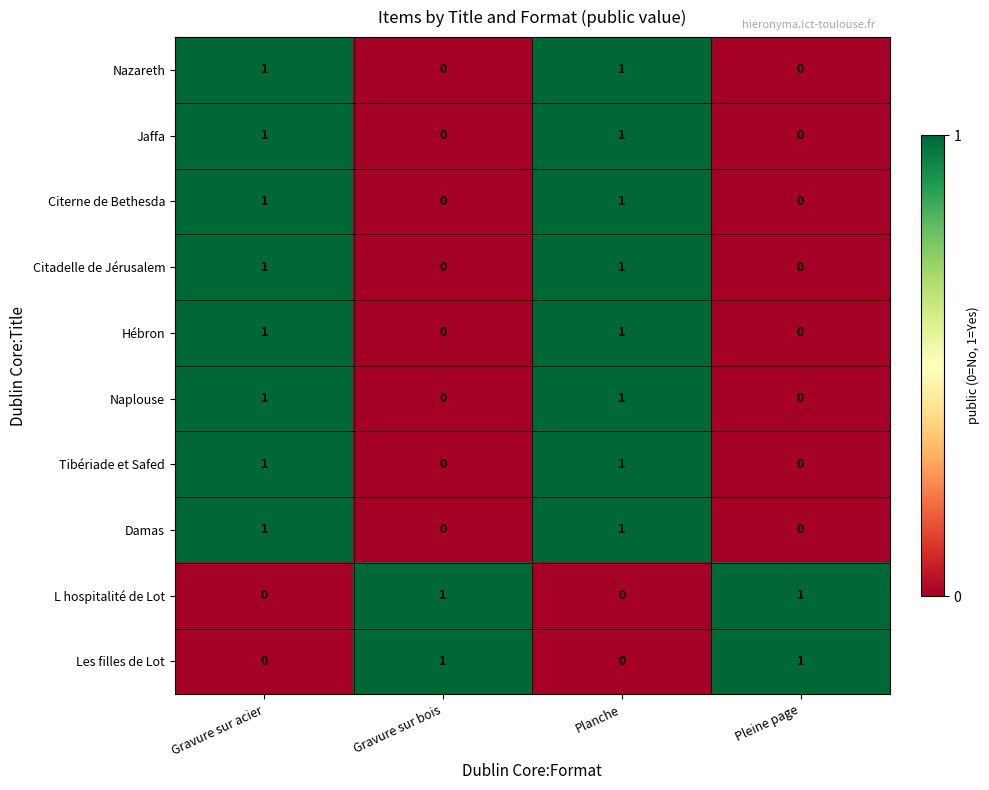

How many Jaffa values are between 0 and 1?

4